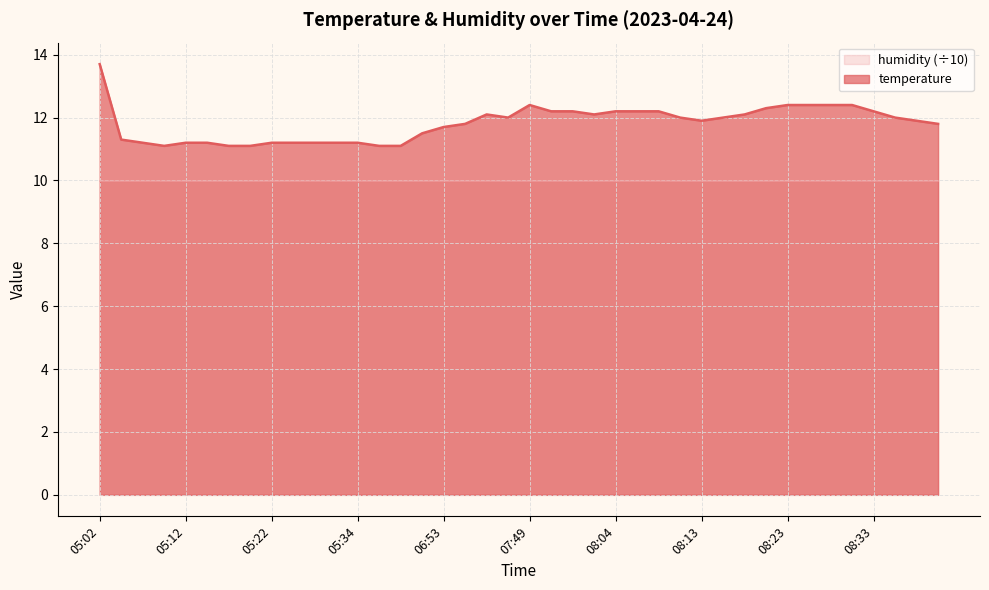

What is the label of the 17th point from the left?

06:53